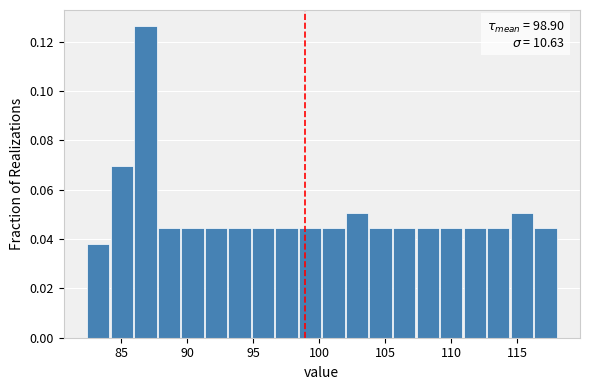

Around what value on the x-axis is the tallest bar? Give the approximate position of its centre, as read against the axis.

87.0